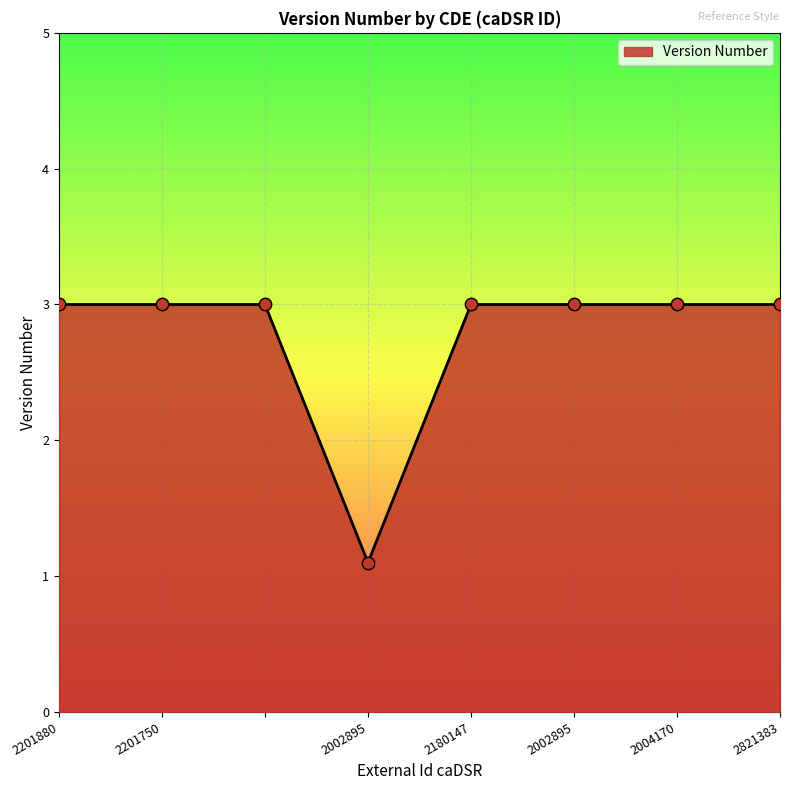

What is the difference between the second highest and minimum values?

1.9